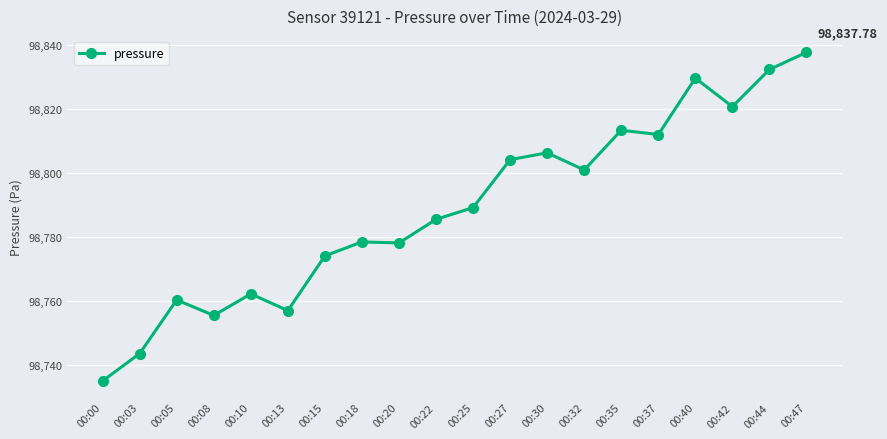

What is the change in value from 00:35 to 00:47?

+24.4